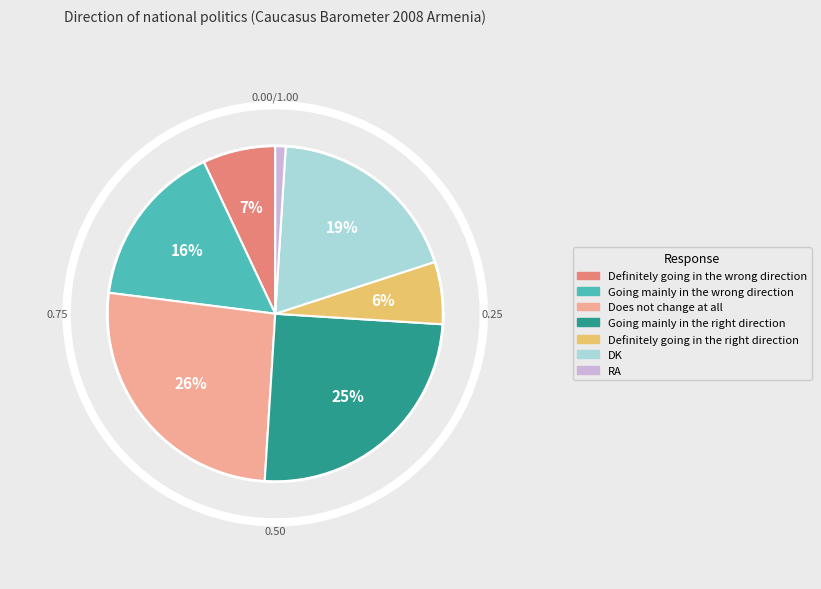

Count the number of slices in the pie.

7